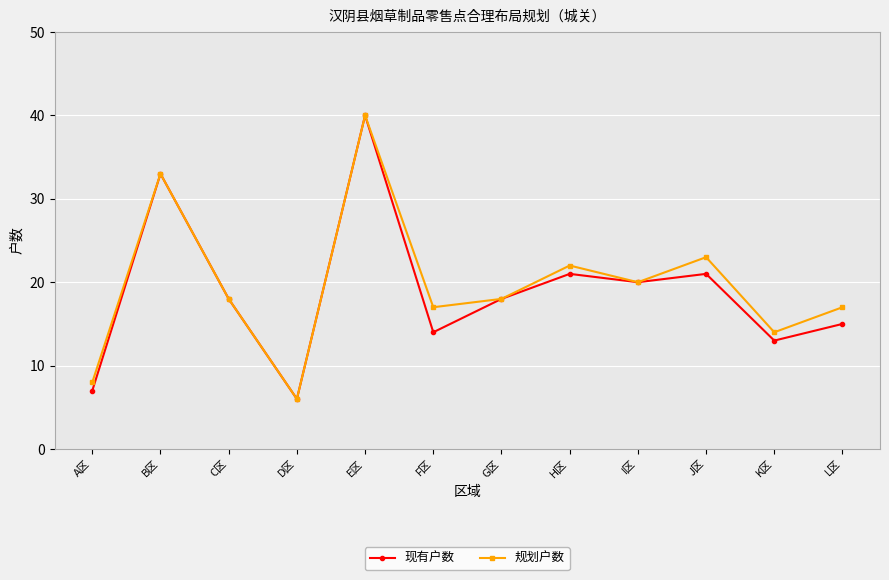

At which label does 现有户数 reach its minimum?

D区